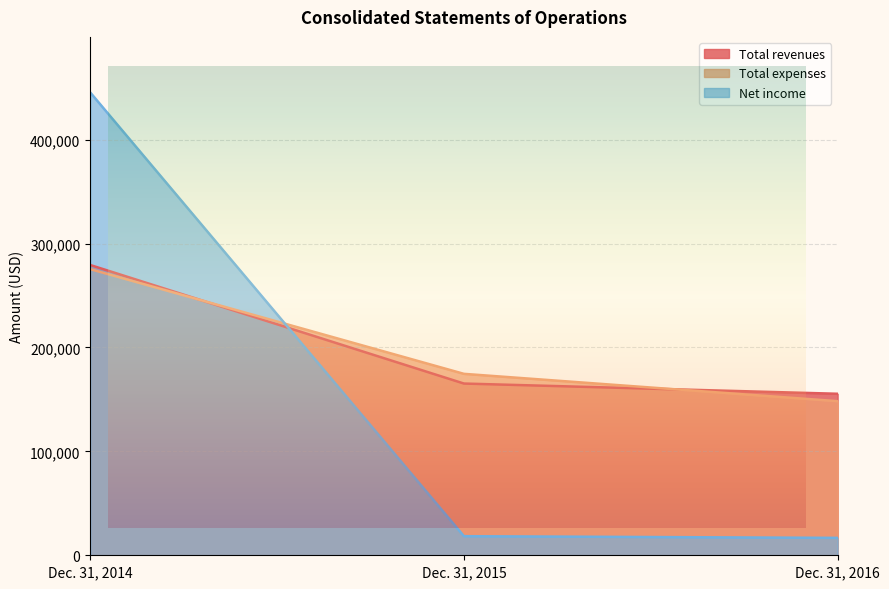

What is the maximum value shown in the chart?

445507